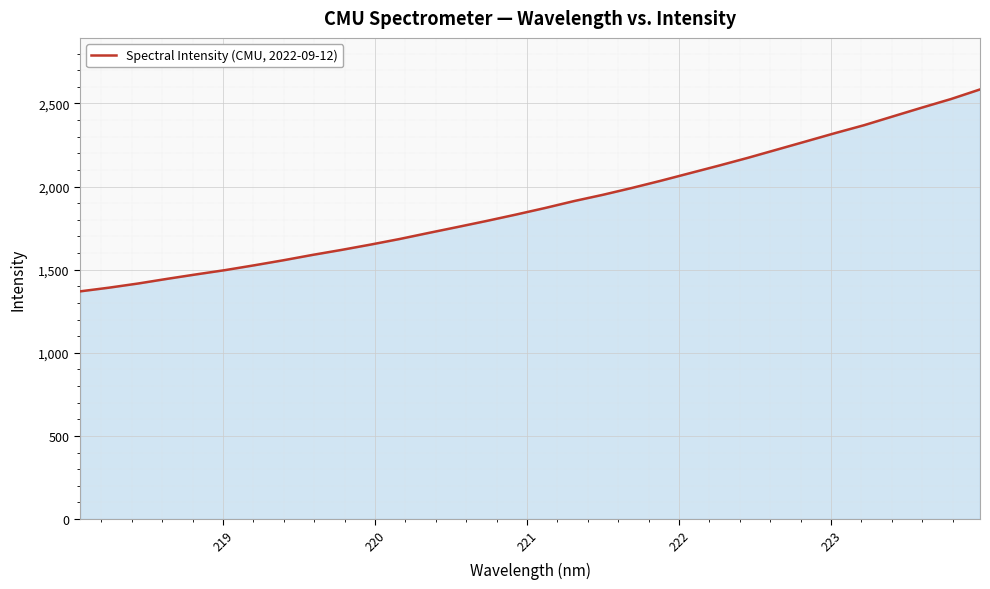

What is the greatest value displayed?

2584.2